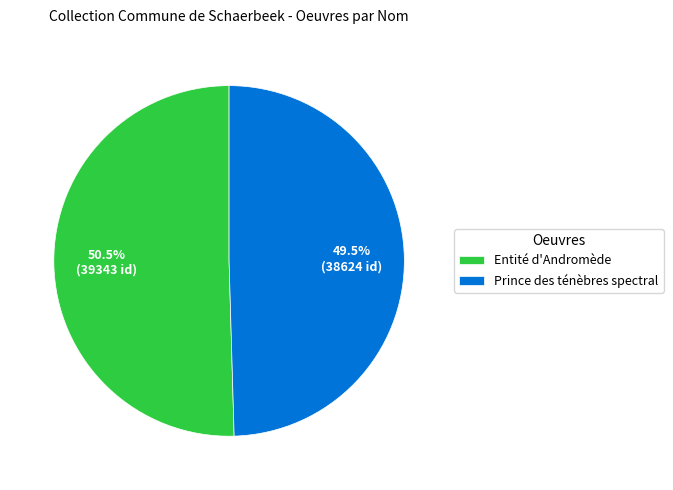

Rank the categories by value from lowest to highest.

Prince des ténèbres spectral, Entité d'Andromède